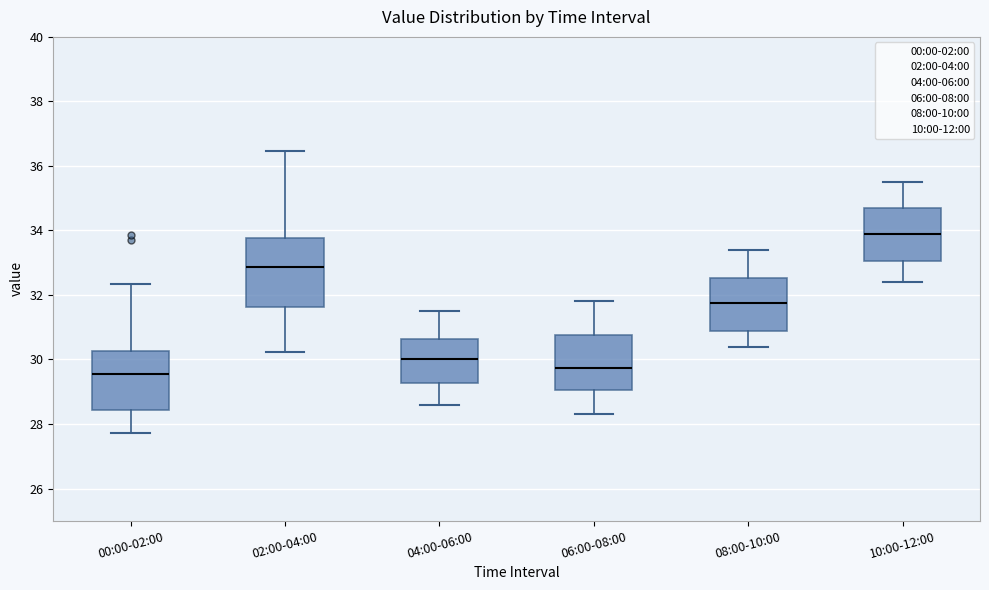

Reading left to right, read every box against the y-axis: the position of its median line, the range the box covers, and the ends of its whiskers. The values are not printed on the chart, so give them approximately, as read against the axis.

00:00-02:00: median 29.6, box 28.4 to 30.2, whiskers 27.8 to 32.4
02:00-04:00: median 32.8, box 31.6 to 33.8, whiskers 30.2 to 36.4
04:00-06:00: median 30.0, box 29.2 to 30.6, whiskers 28.6 to 31.6
06:00-08:00: median 29.8, box 29.0 to 30.8, whiskers 28.4 to 31.8
08:00-10:00: median 31.8, box 30.8 to 32.6, whiskers 30.4 to 33.4
10:00-12:00: median 34.0, box 33.0 to 34.8, whiskers 32.4 to 35.6